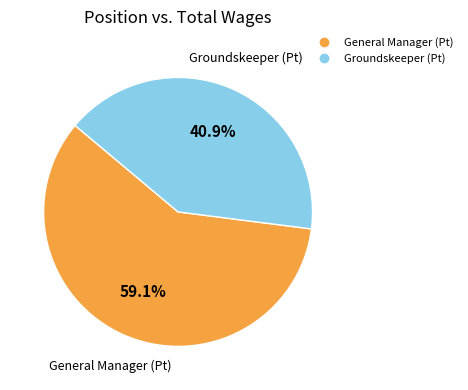

Is there any slice that represents more than half of the pie?

Yes